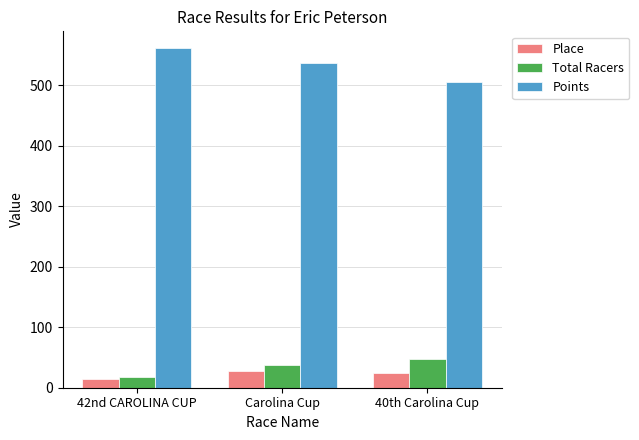

The value of Place at 40th Carolina Cup is 25.0. True or false?

True